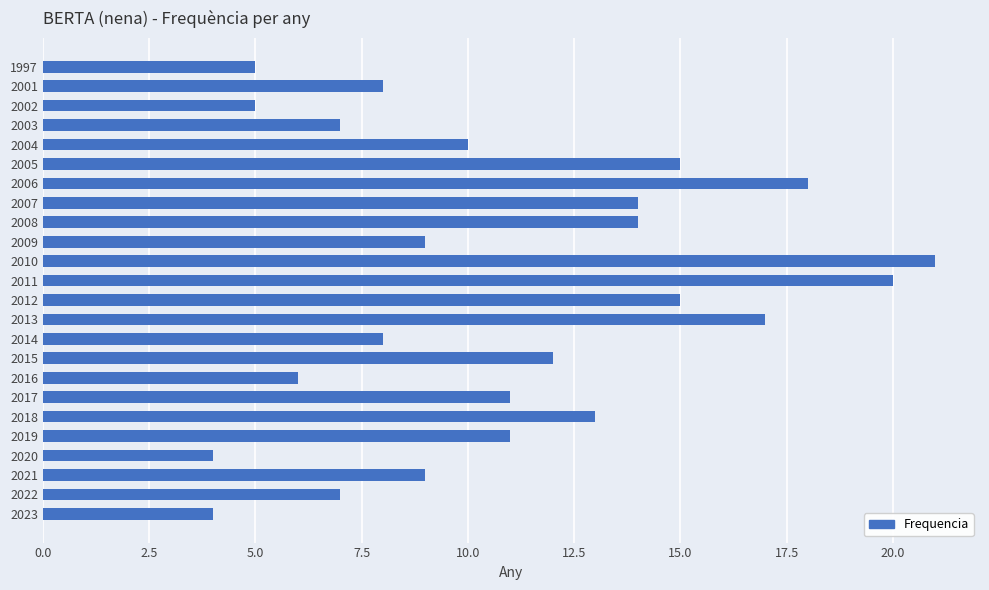

True or false: the data shows 18 at 2006.

True